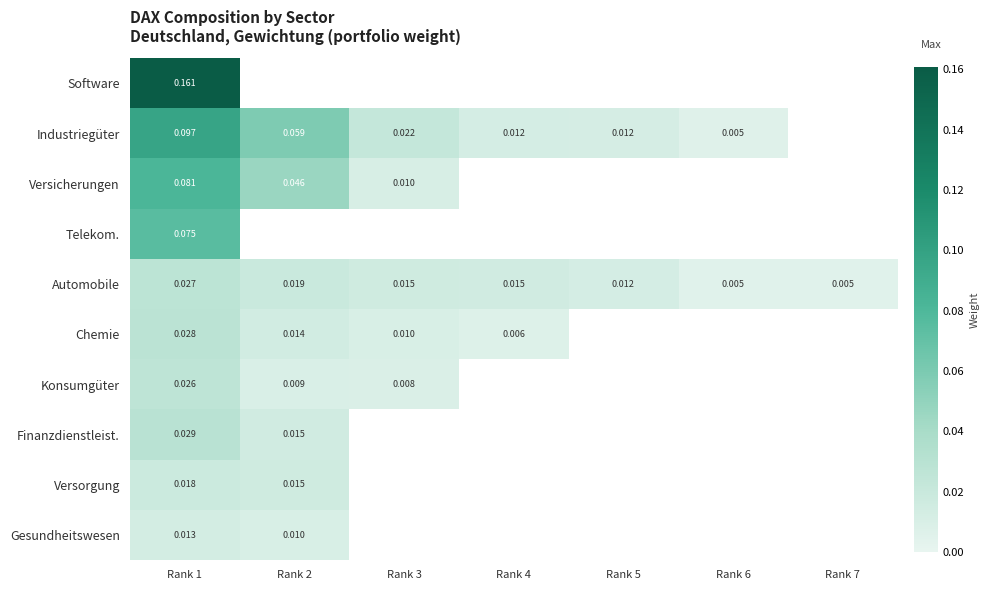

Between Rank 1 and Rank 4, which series saw the biggest shift?

Industriegüter